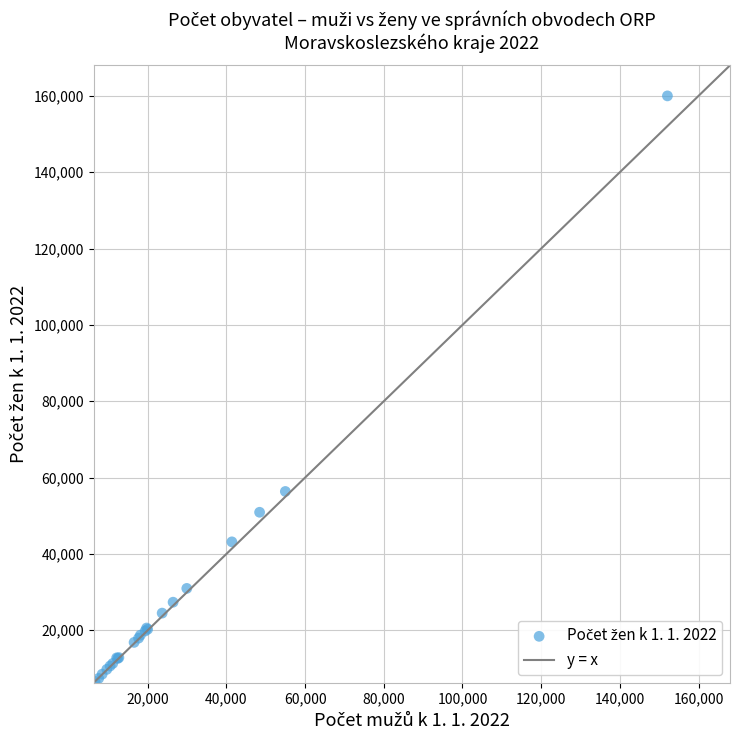

What Y value in the scatter plot is closest to 83282?

56346